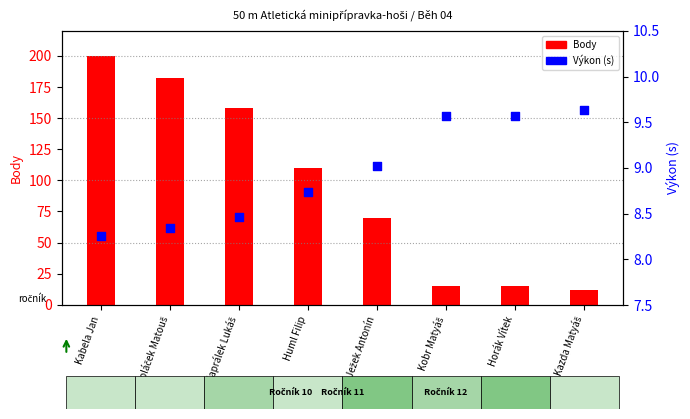

Which series contains the highest Y value?

Body